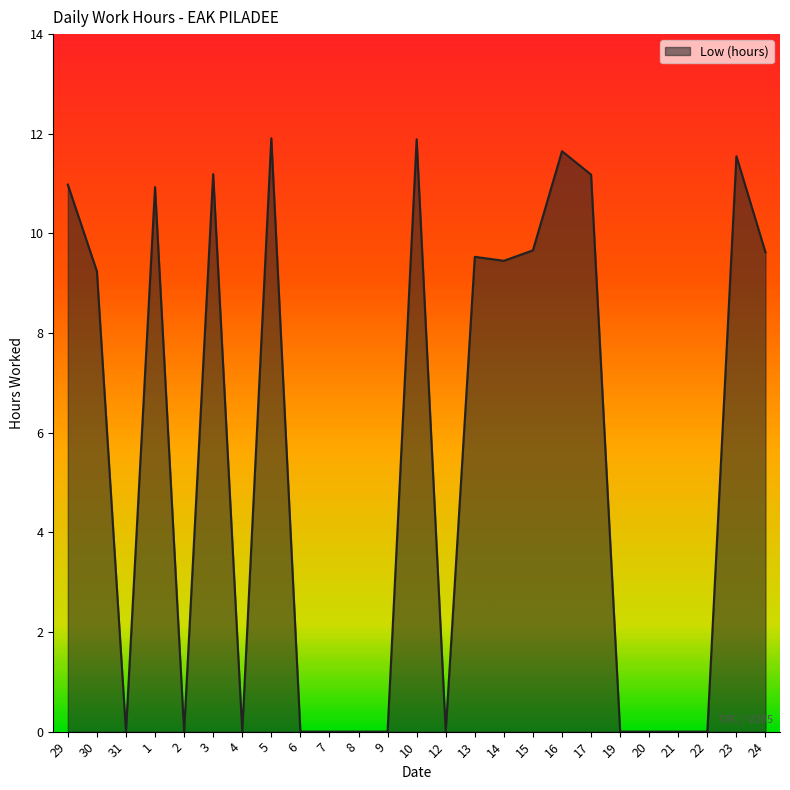

How many series are shown in this chart?

1